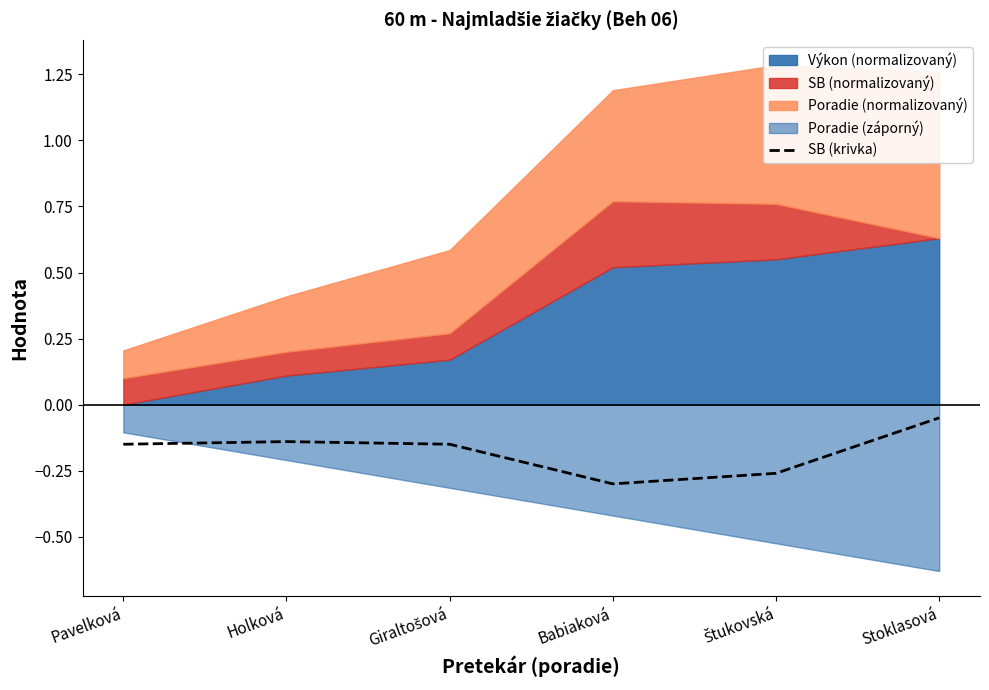

What is the label of the 6th point from the left?

Stoklasová